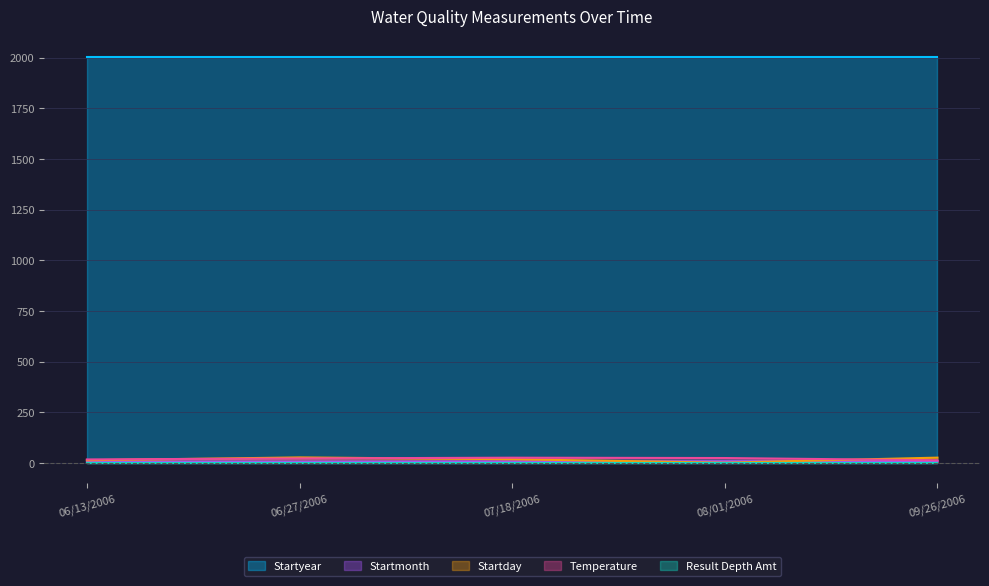

What is the maximum value shown in the chart?

2006.0